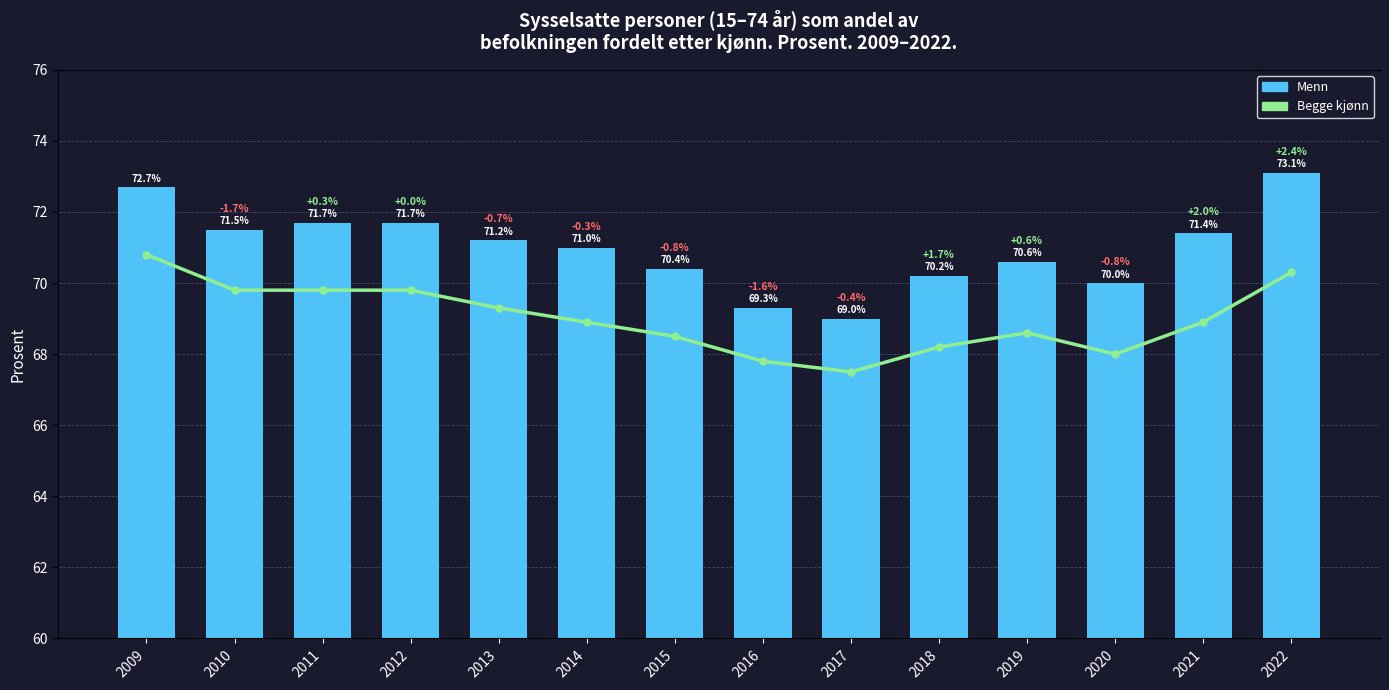

What is the difference between the second highest and minimum values in the Begge kjønn series?

2.8